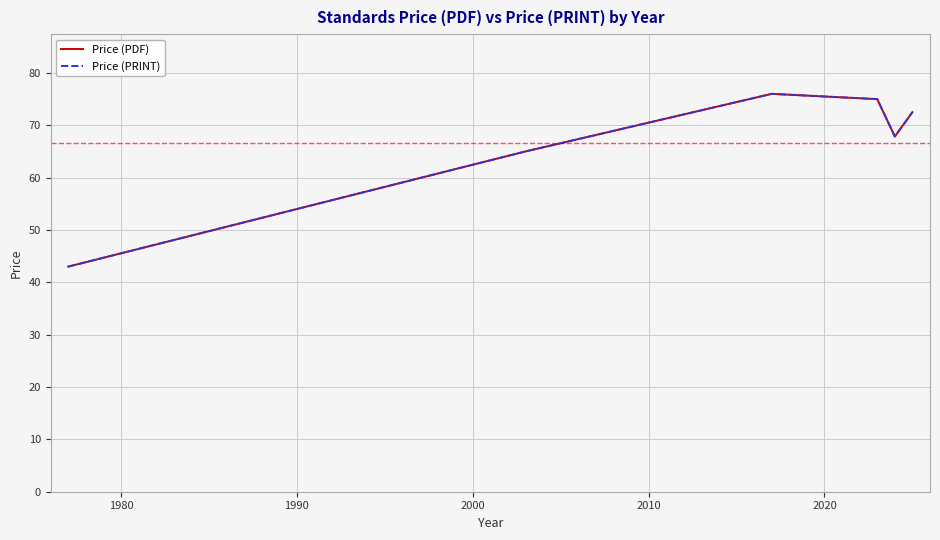

What is the maximum value for Price (PRINT)?

76.0